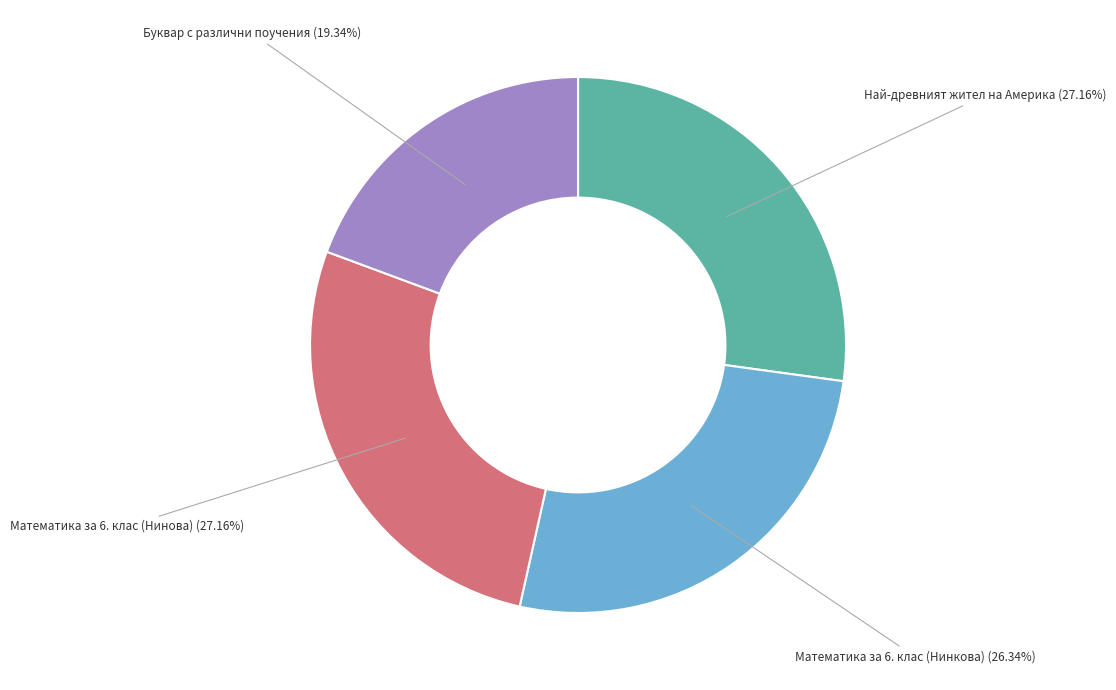

To the nearest percent, what is the difference between the largest and smallest slice percentages?

8%